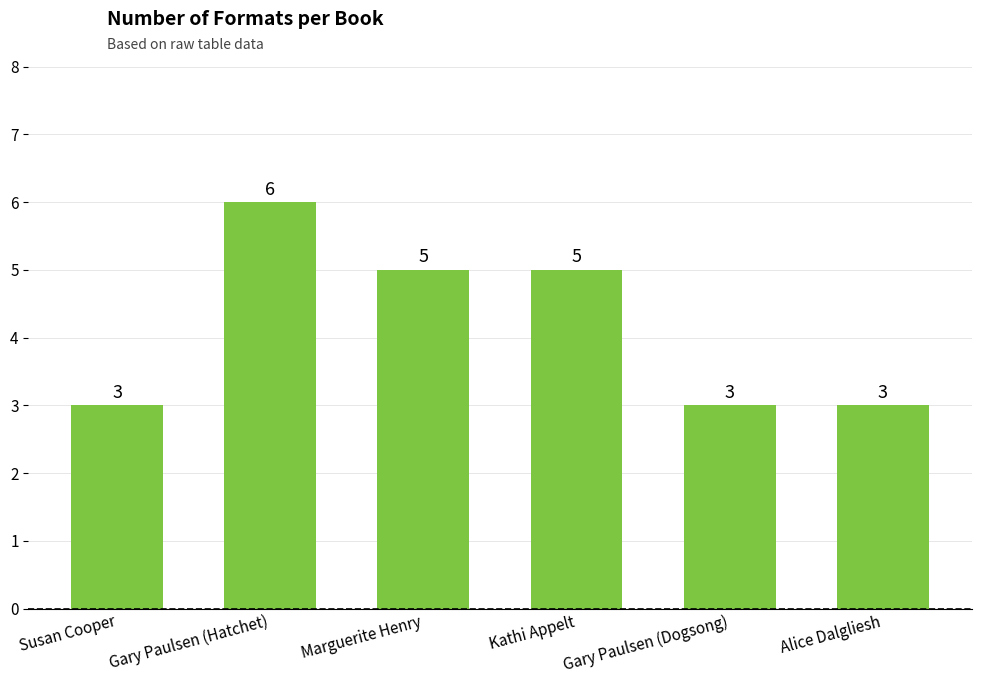

Which has a higher value, Alice Dalgliesh or Kathi Appelt?

Kathi Appelt